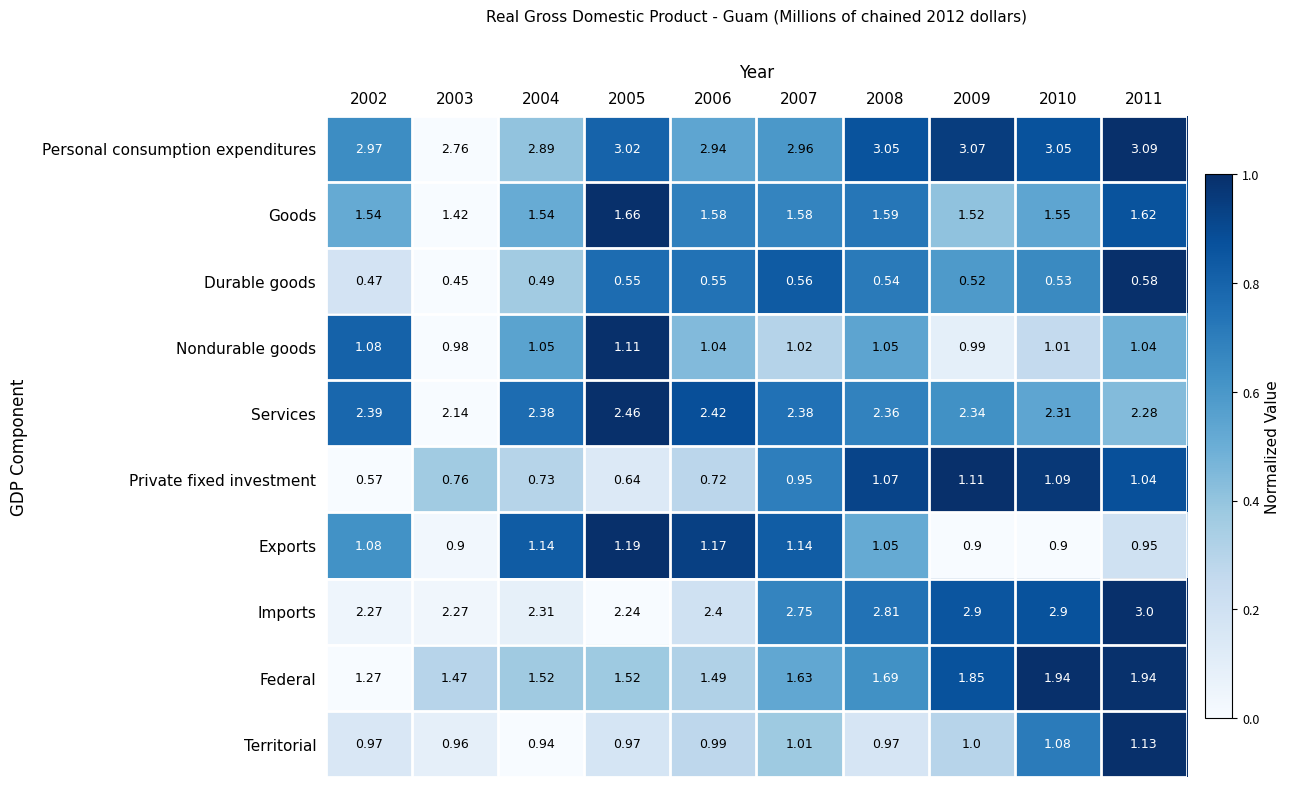

At 2006, list the series in order from largest to smallest.

Personal consumption expenditures, Services, Imports, Goods, Federal, Exports, Nondurable goods, Territorial, Private fixed investment, Durable goods